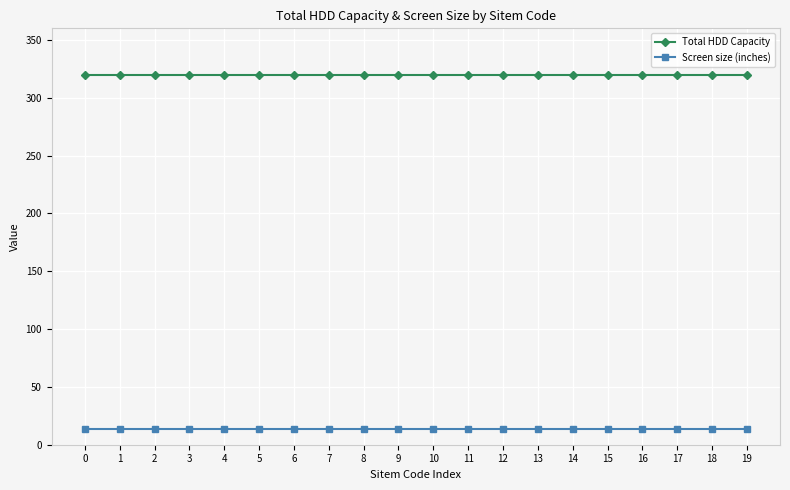

What is the difference between the highest and lowest values at 0?

306